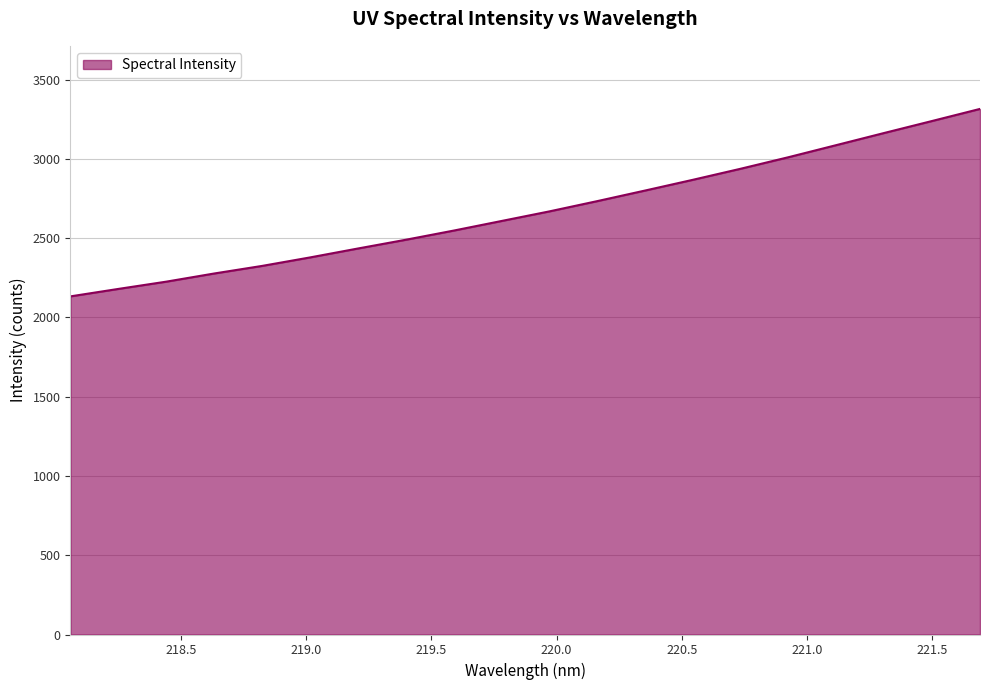

What is the difference between the maximum and minimum values?

1182.2